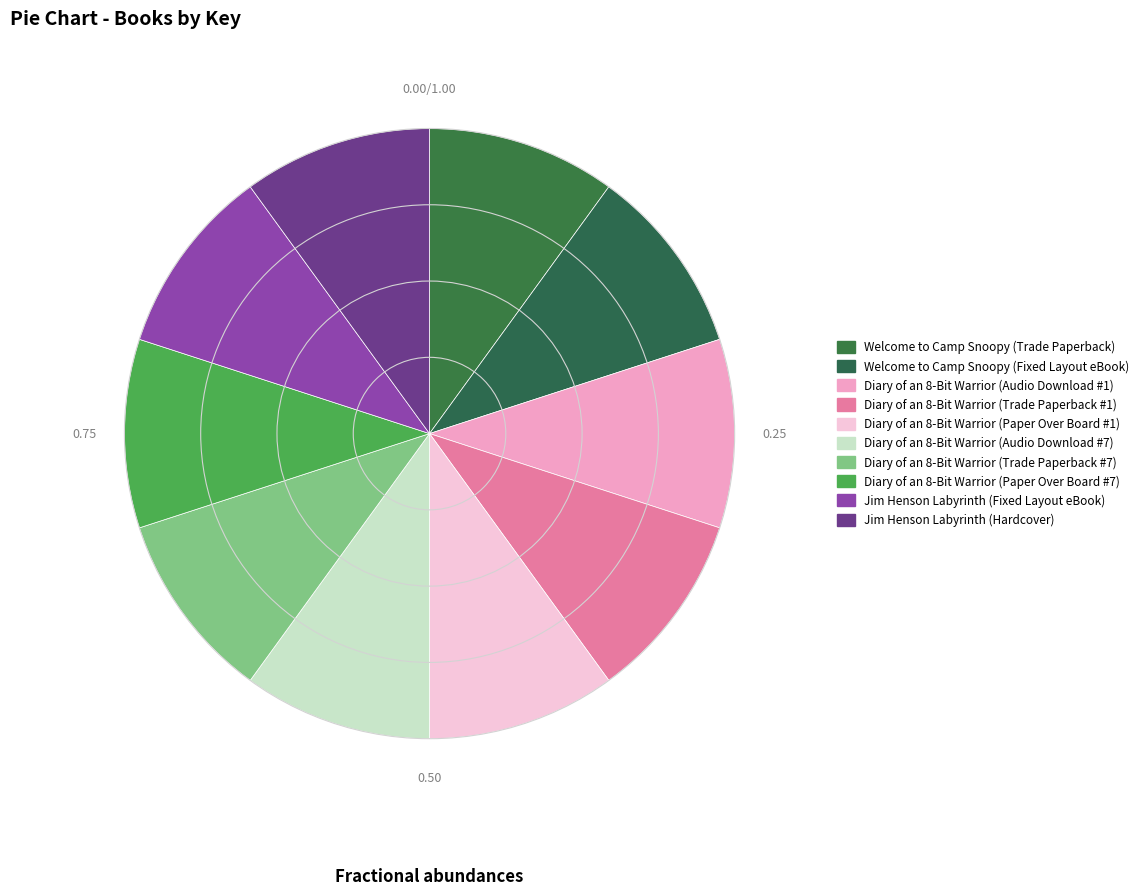

Count the number of slices in the pie.

10